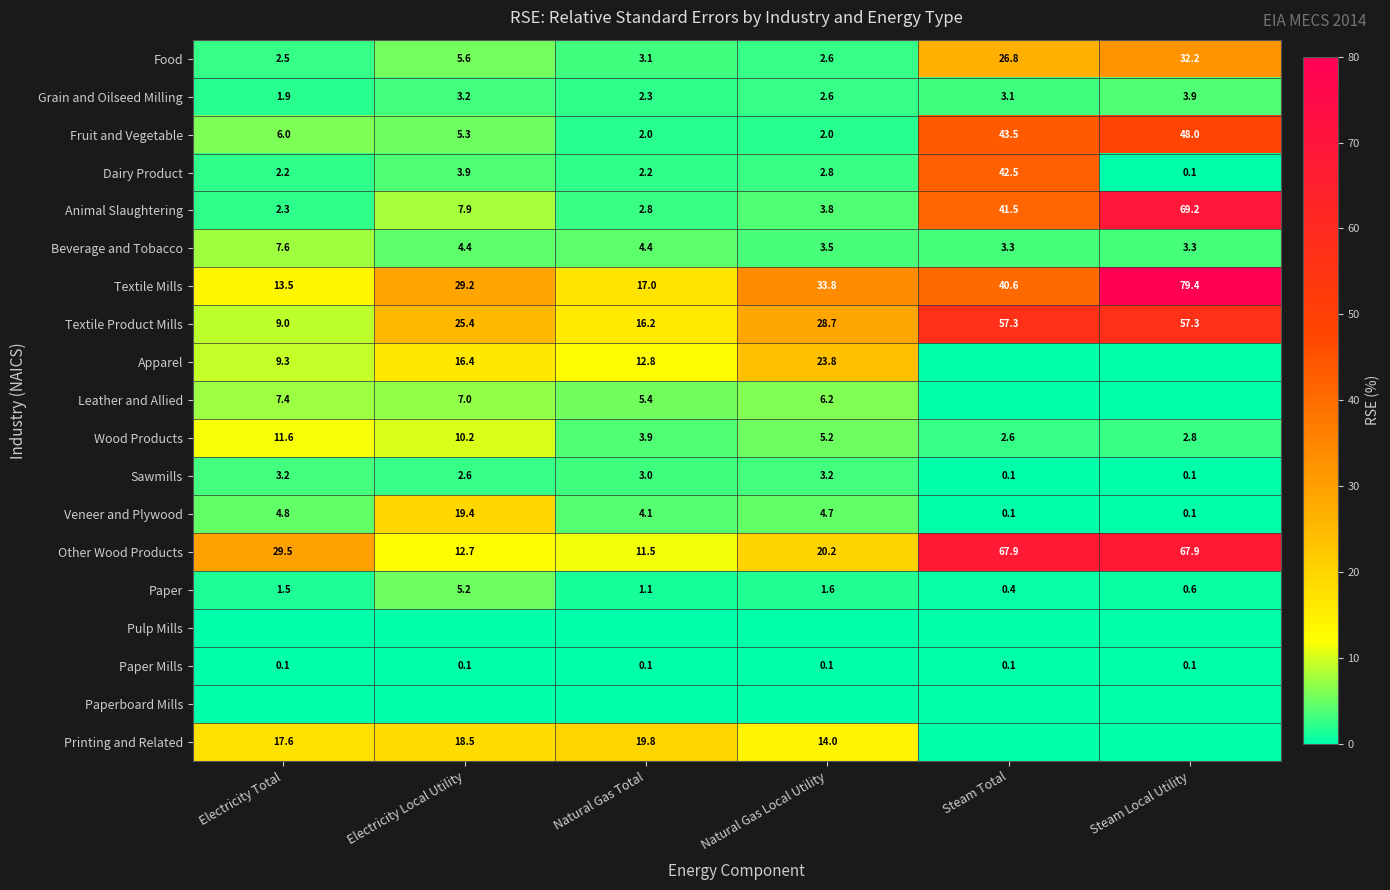

Which has a higher value, Steam Local Utility or Electricity Local Utility?

Steam Local Utility